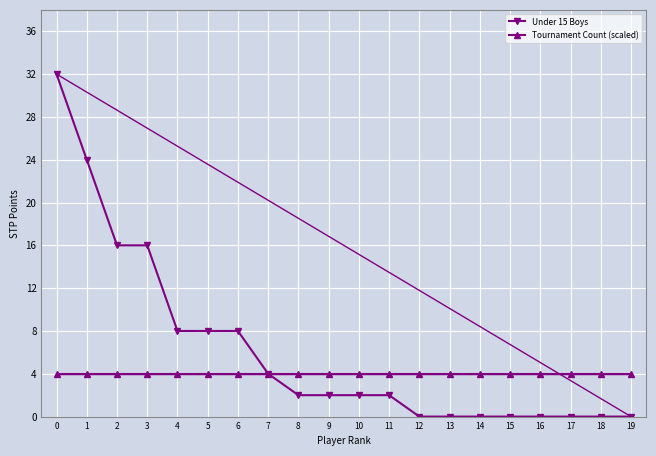

What is the sum of all Tournament Count (scaled) values?

80